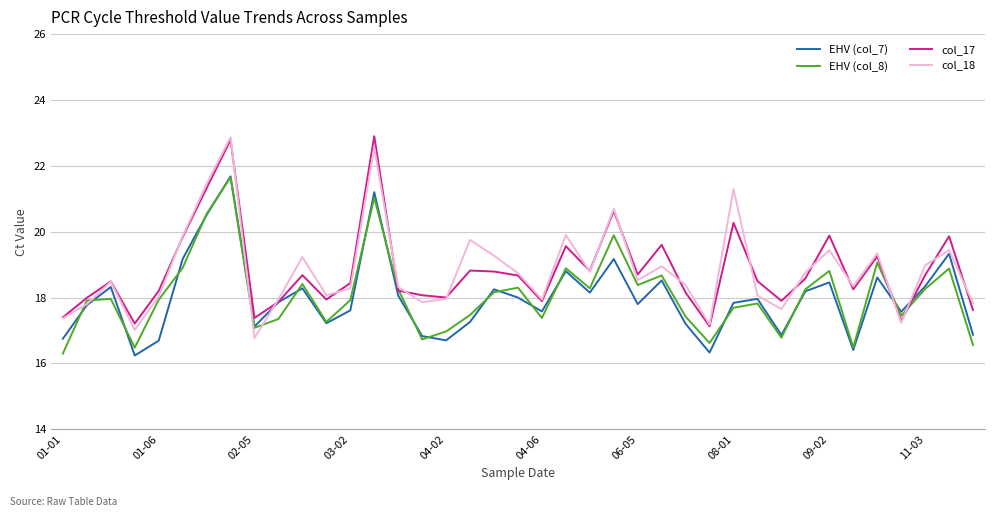

What are all the series names shown in the legend?

EHV (col_7), EHV (col_8), col_17, col_18